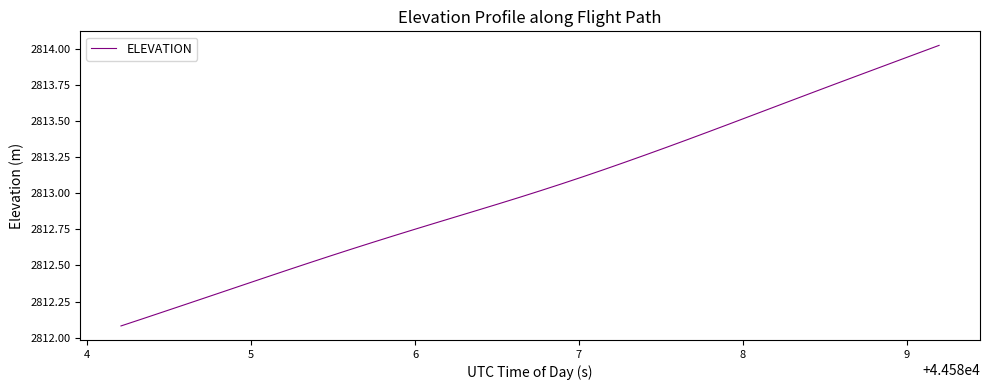

What is the difference between the maximum and minimum values?

1.9